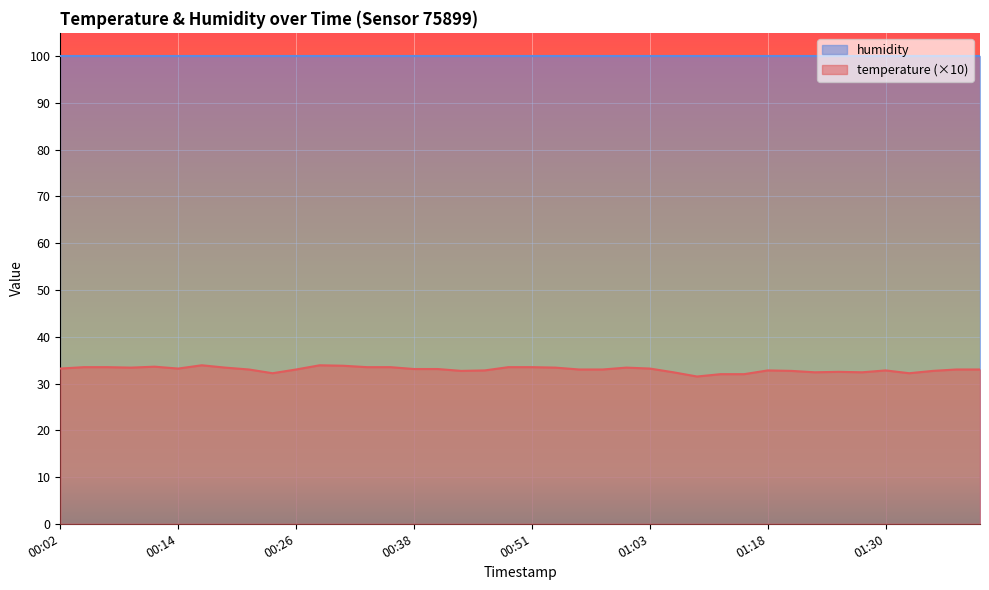

Rank the categories by value from lowest to highest.

01:08, 01:11, 01:13, 00:24, 01:33, 01:06, 01:23, 01:28, 01:25, 00:43, 01:20, 01:35, 00:46, 01:18, 01:30, 00:21, 00:26, 00:56, 00:58, 01:37, 01:40, 00:38, 00:41, 00:02, 00:14, 01:03, 00:09, 00:19, 00:53, 01:01, 00:04, 00:07, 00:33, 00:36, 00:48, 00:51, 00:12, 00:31, 00:16, 00:29